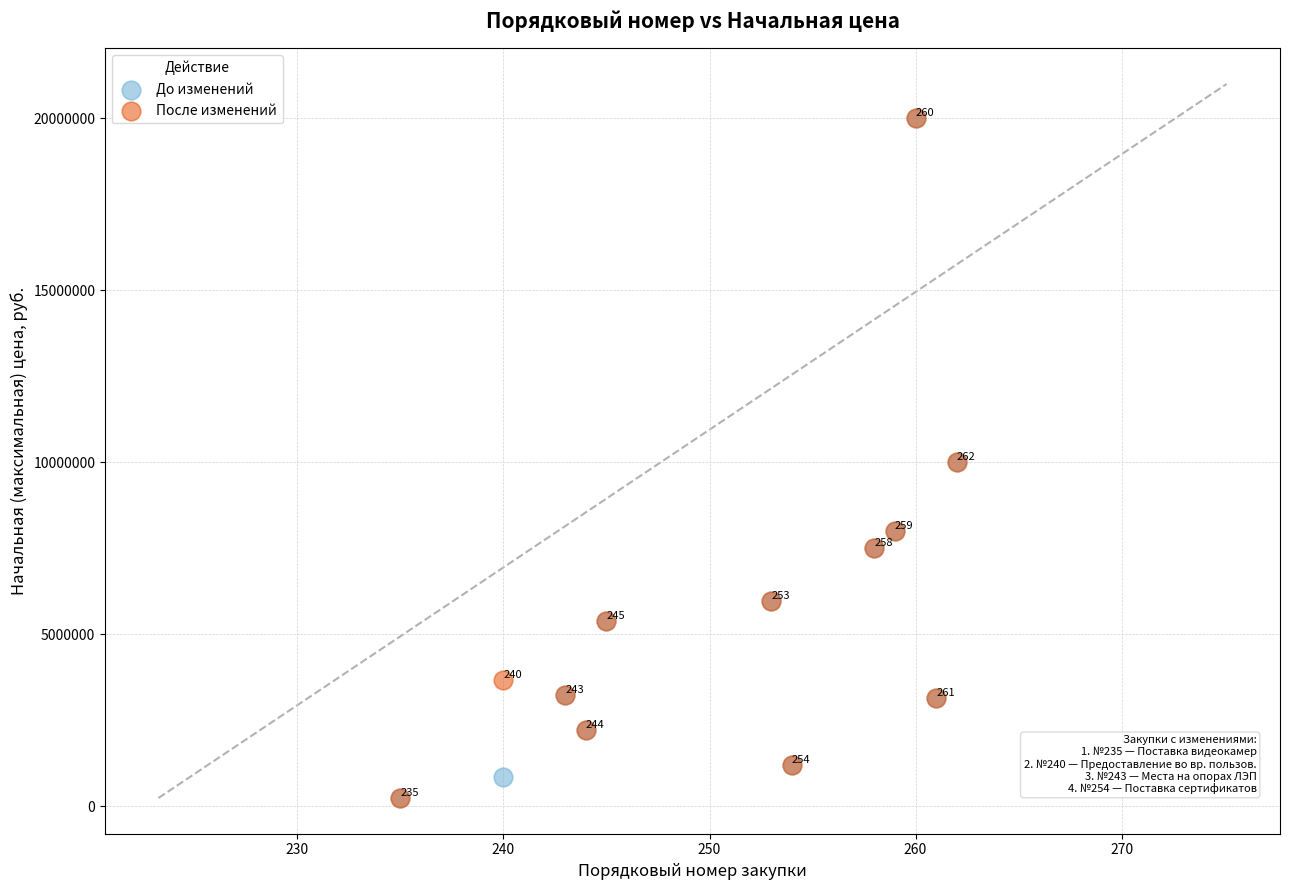

In the До изменений series, what Y value is closest to 10123000?

10000000.0